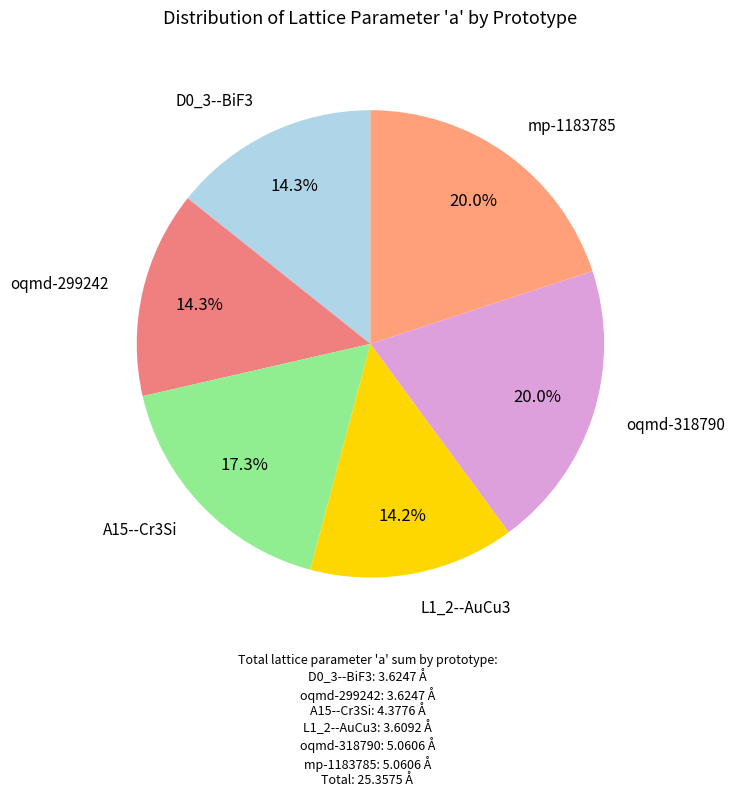

True or false: A15--Cr3Si accounts for 2% of the total.

False